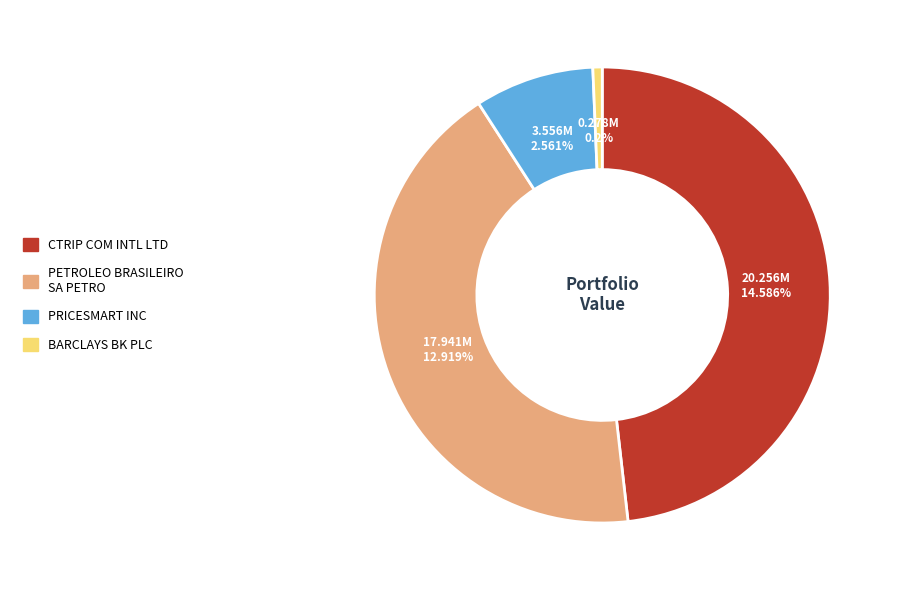

Which category has the biggest portion of the pie?

CTRIP COM INTL LTD